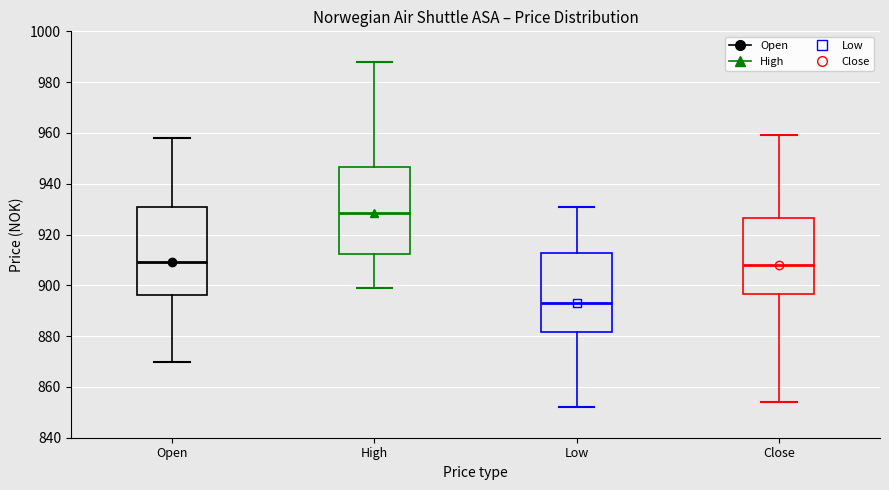

Reading left to right, read every box against the y-axis: the position of its median line, the range the box covers, and the ends of its whiskers. The values are not printed on the chart, so give them approximately, as read against the axis.

Open: median 910, box 896 to 930, whiskers 870 to 958
High: median 928, box 912 to 946, whiskers 900 to 988
Low: median 894, box 882 to 912, whiskers 852 to 932
Close: median 908, box 896 to 926, whiskers 854 to 960